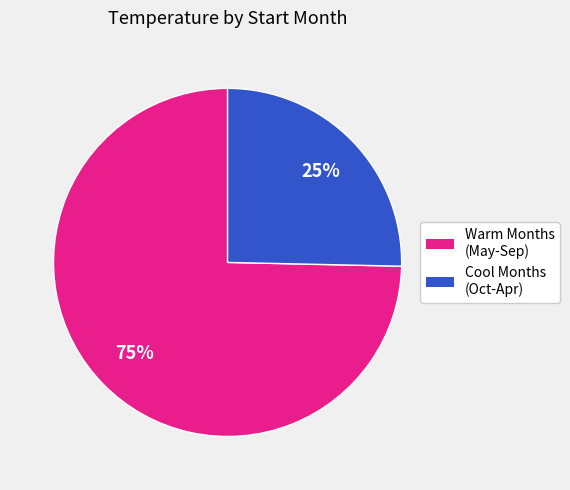

Rank the categories by value from lowest to highest.

Cool Months (Oct-Apr), Warm Months (May-Sep)